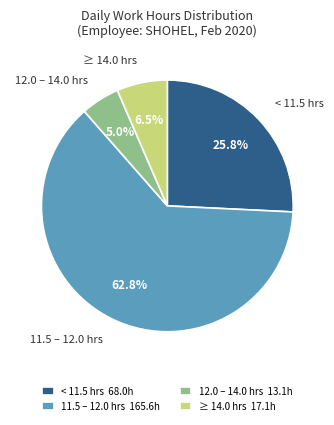

Between 12.0 – 14.0 hrs and 11.5 – 12.0 hrs, which is larger?

11.5 – 12.0 hrs